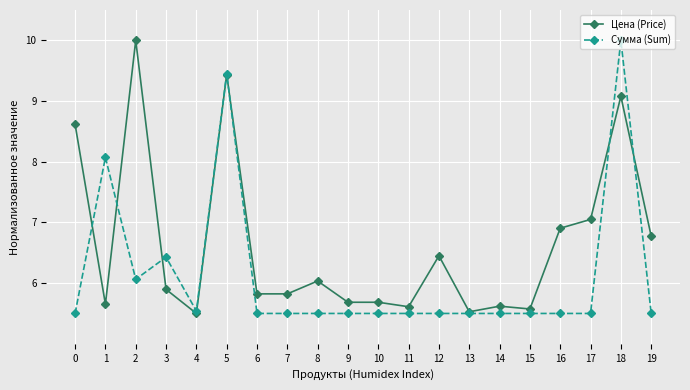

The Цена (Price) series shows 2.7 at 6. True or false?

False